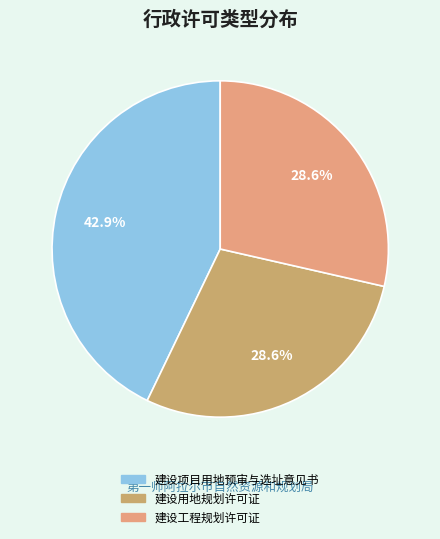

To the nearest percent, what is the average slice percentage?

33%